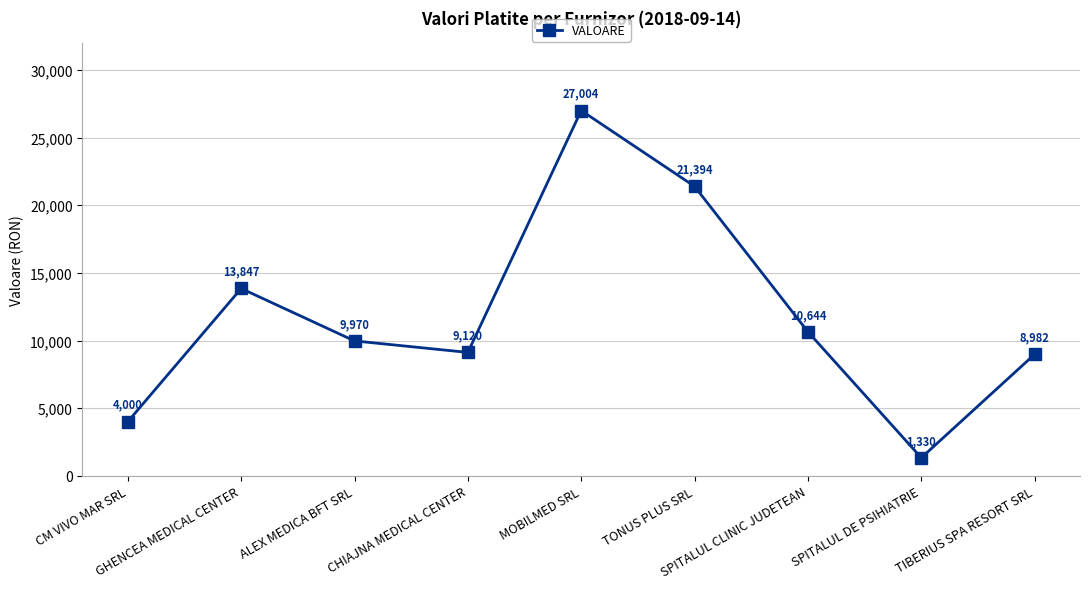

Is it true that the value at TONUS PLUS SRL is 12946?

False